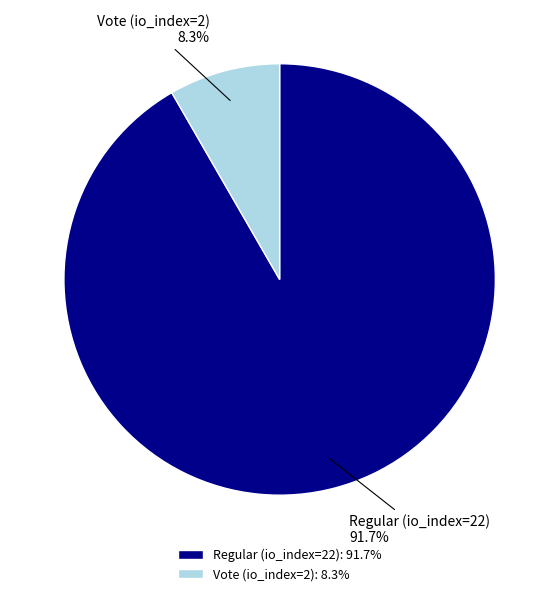

Rank the categories by value from highest to lowest.

Regular (io_index=22), Vote (io_index=2)